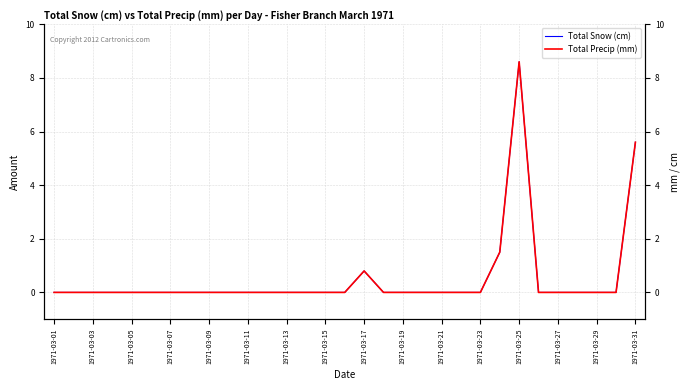

True or false: Total Precip (mm) and Total Snow (cm) cross at least once.

False